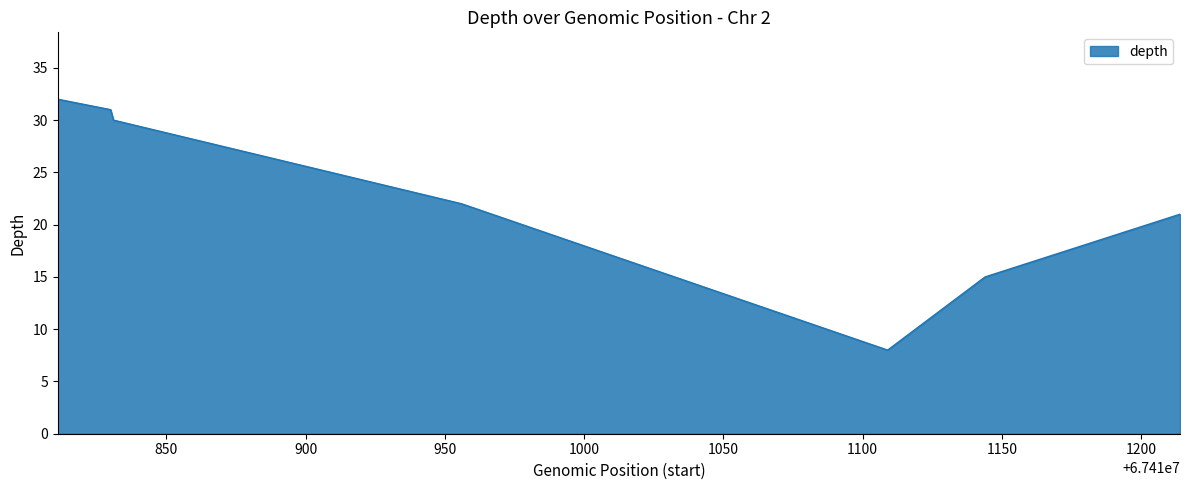

How many interior local valleys (lower than both neighbors) does the data have?

1